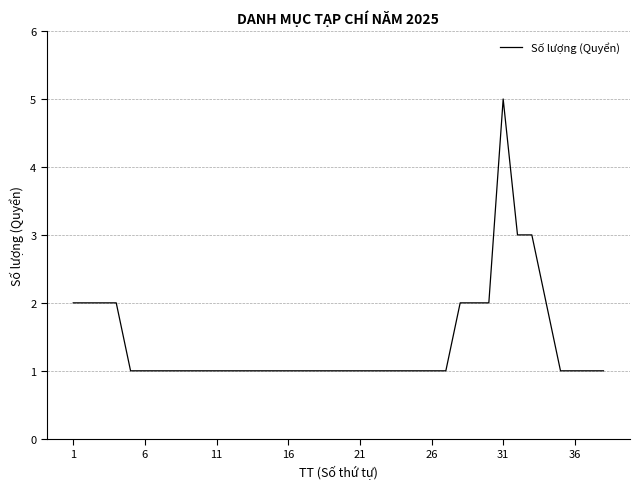

Reading left to right, transcribe all the data shown in this chart.

2	2	2	2	1	1	1	1	1	1	1	1	1	1	1	1	1	1	1	1	1	1	1	1	1	1	1	2	2	2	5	3	3	2	1	1	1	1